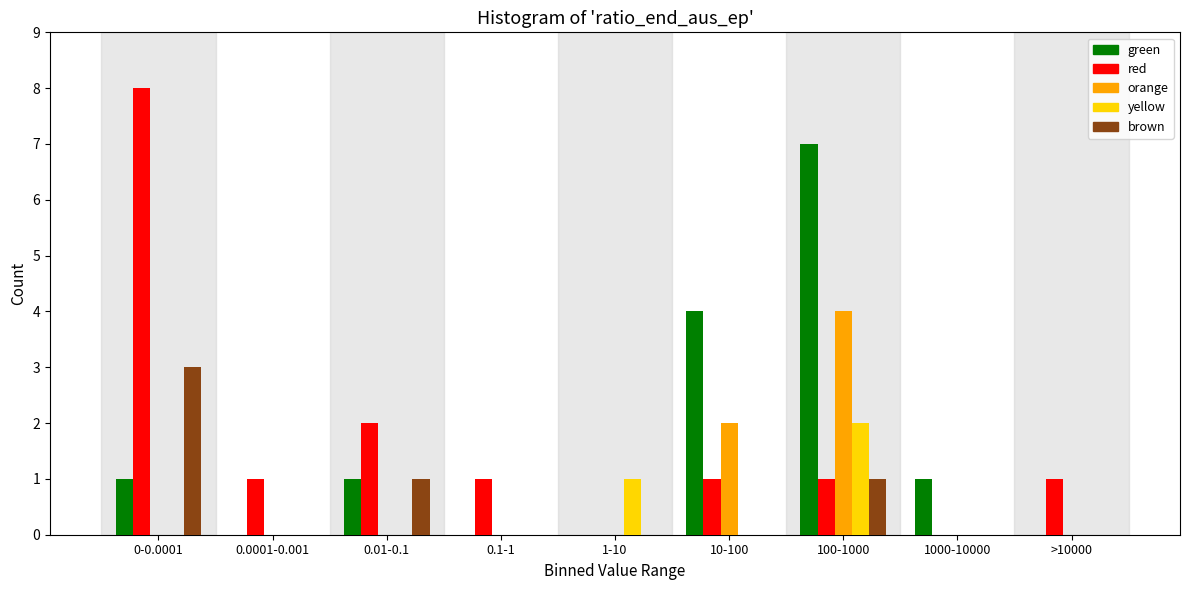

Which series changed the most between 0-0.0001 and 0.01-0.1?

red